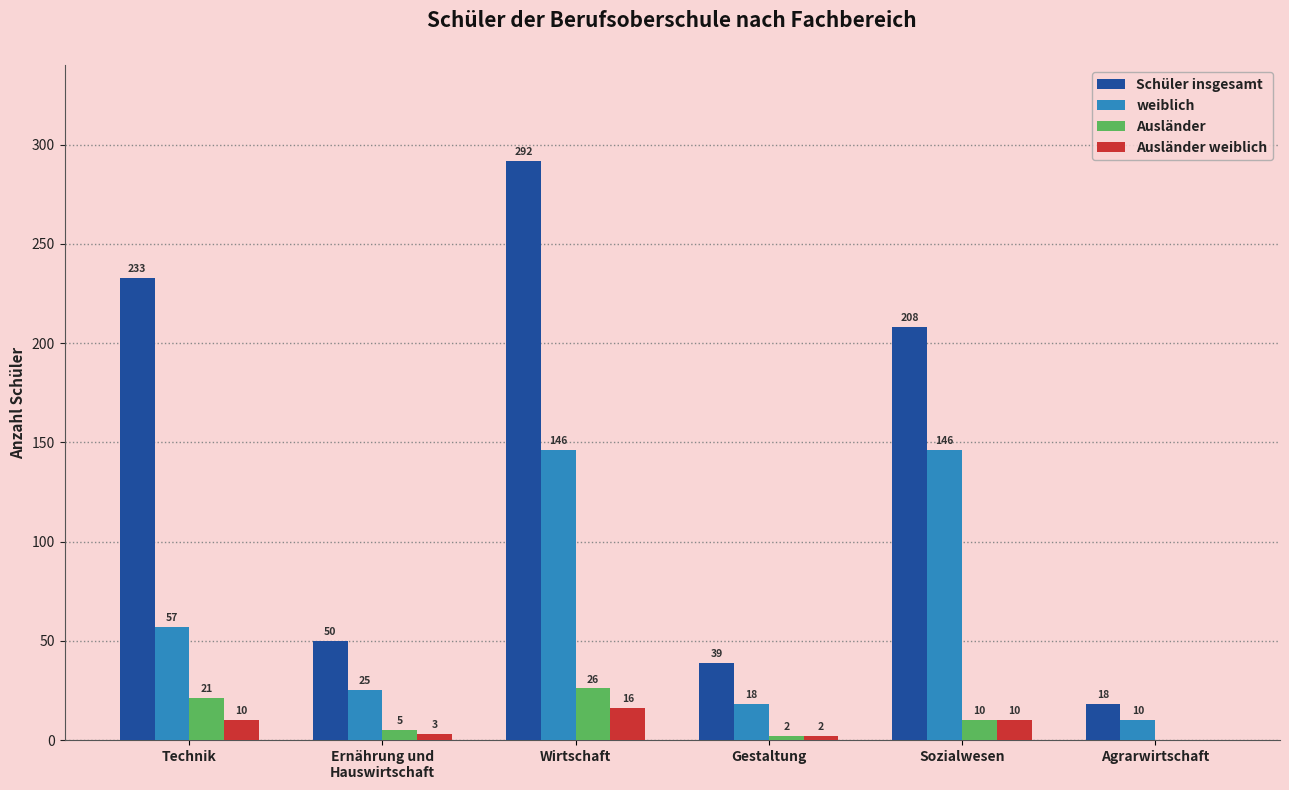

Count the number of categories in the chart.

6